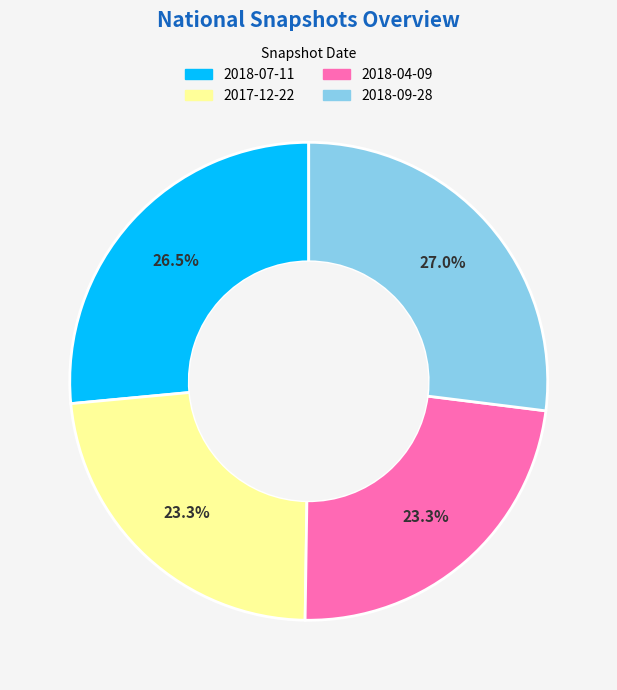

To the nearest percent, what is the difference between the 2018-04-09 and 2018-09-28 slice percentages?

4%